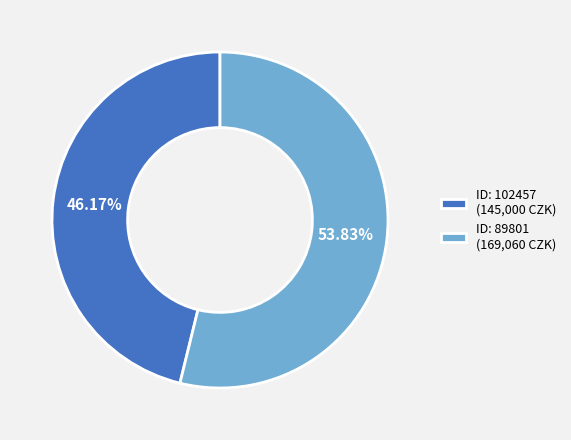

Is the sum of ID: 102457 (145,000 CZK) and ID: 89801 (169,060 CZK) greater than half?

Yes